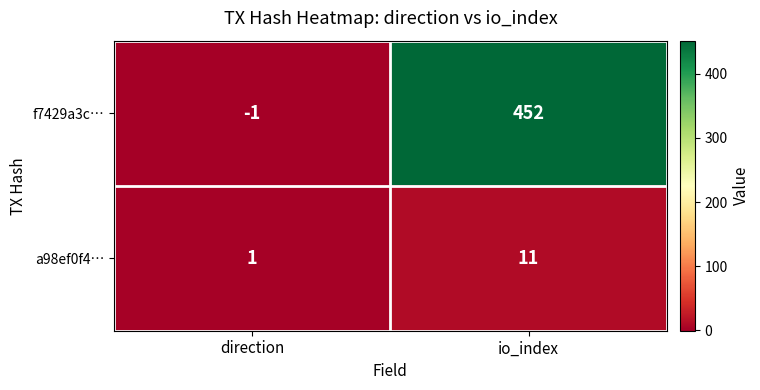

At direction, list the series in order from largest to smallest.

a98ef0f4…, f7429a3c…